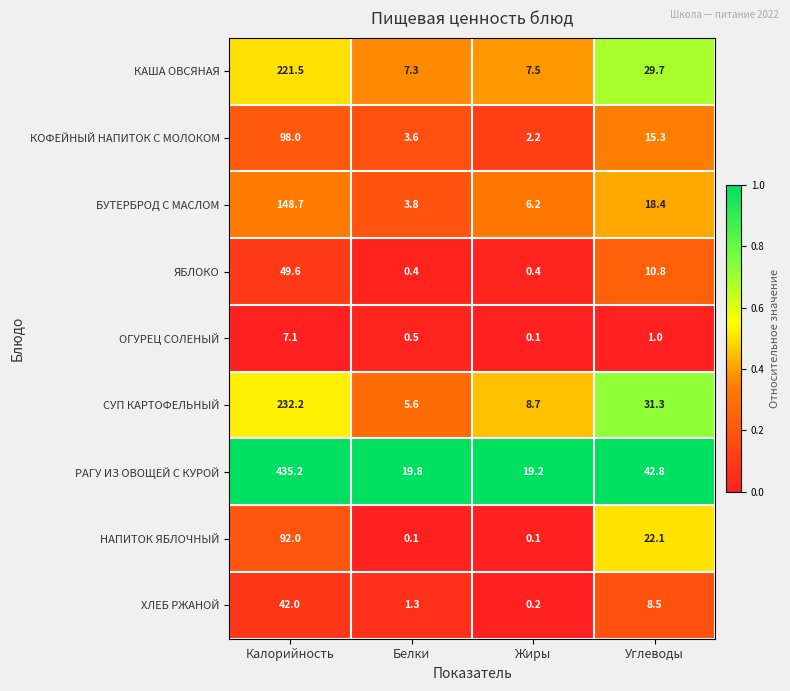

Where is КОФЕЙНЫЙ НАПИТОК С МОЛОКОМ nearest to the value 50?

Углеводы